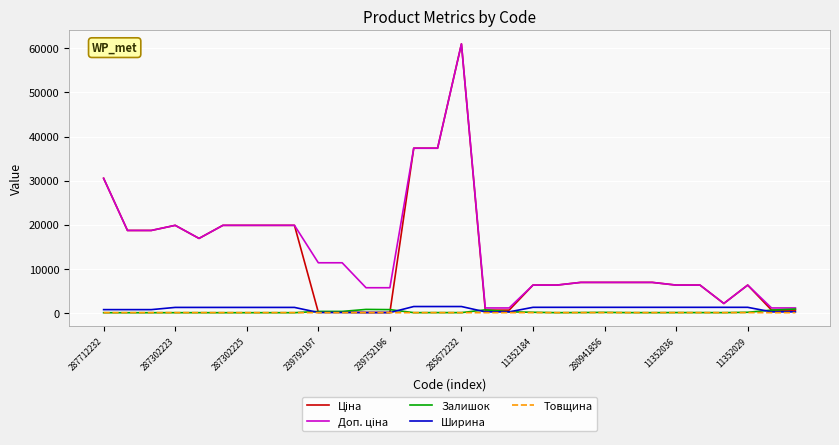

What is the maximum value shown in the chart?

61024.7